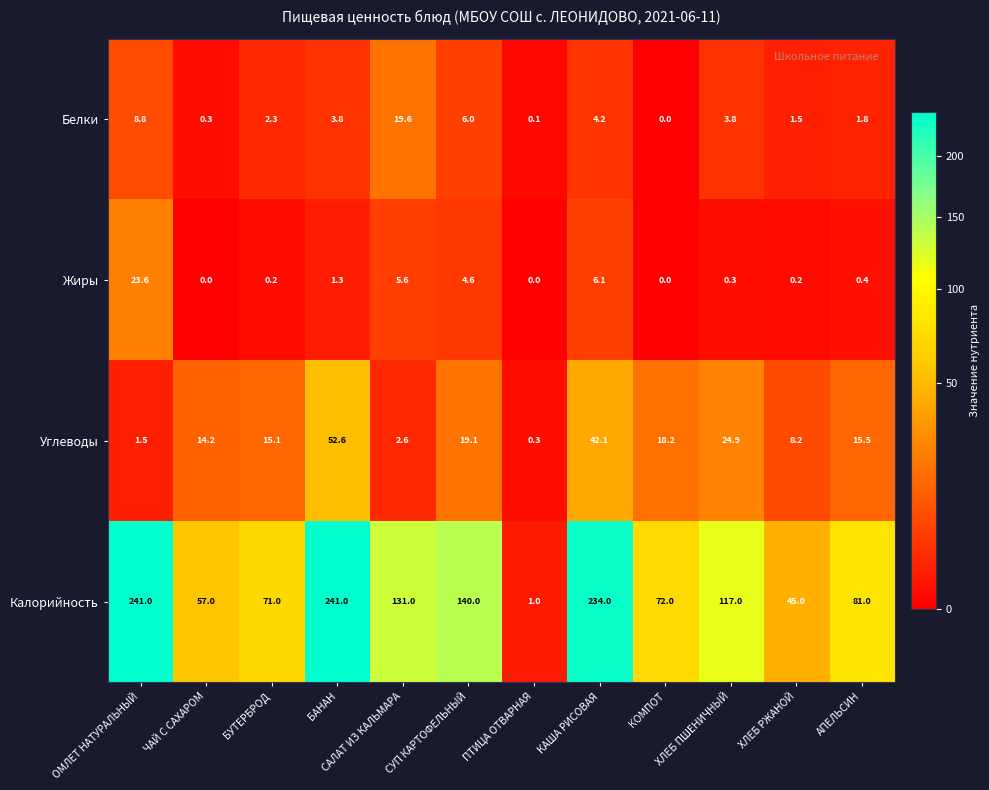

Between ПТИЦА ОТВАРНАЯ and АПЕЛЬСИН, which series saw the biggest shift?

Калорийность